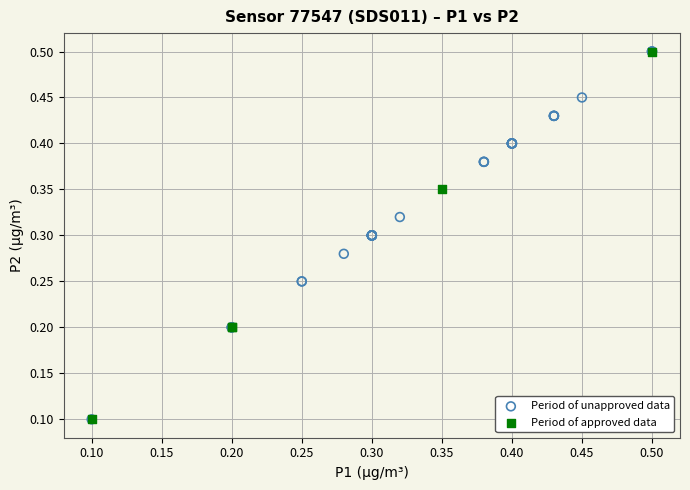

What are all the series names shown in the legend?

Period of unapproved data, Period of approved data